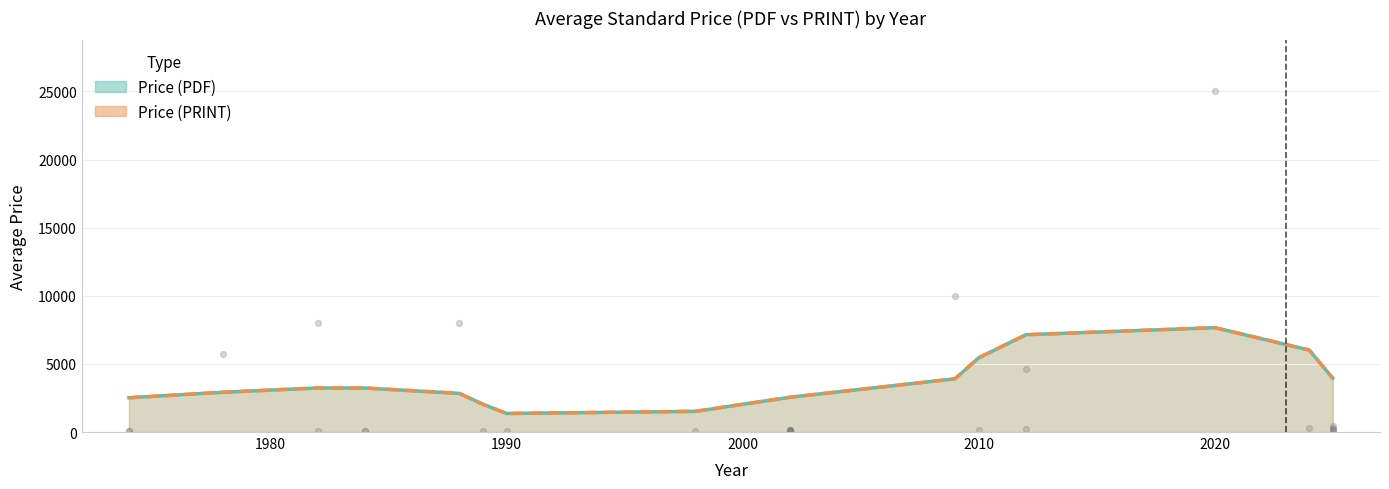

Which series contains the lowest Y value?

Price (PDF)